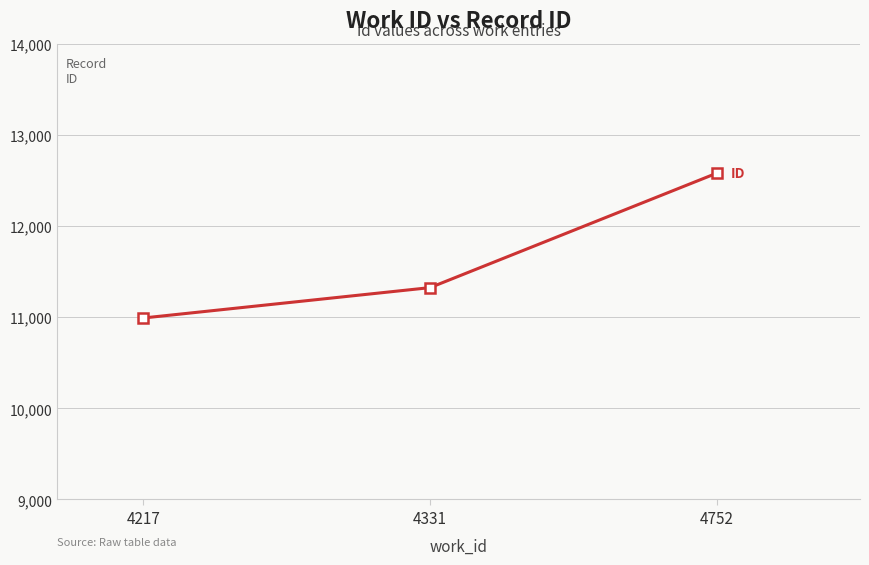

Which label corresponds to the largest value in the chart?

4752